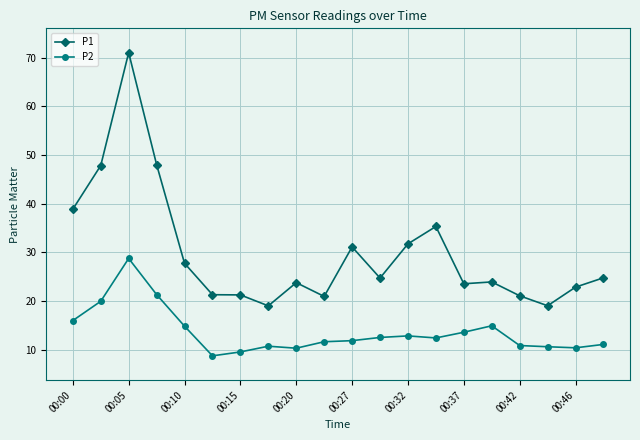

What is the average value of the P2 series?

13.6